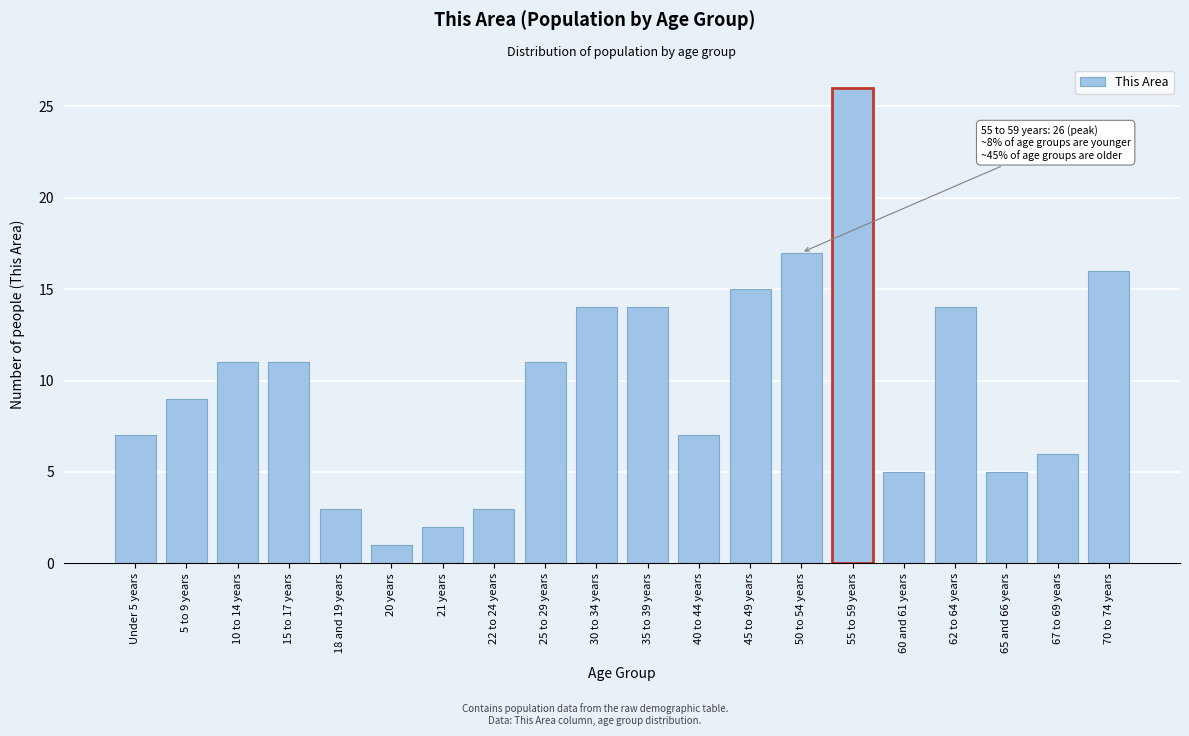

Reading right to left, list all the values displayed in this chart.

70 to 74 years=16	67 to 69 years=6	65 and 66 years=5	62 to 64 years=14	60 and 61 years=5	55 to 59 years=26	50 to 54 years=17	45 to 49 years=15	40 to 44 years=7	35 to 39 years=14	30 to 34 years=14	25 to 29 years=11	22 to 24 years=3	21 years=2	20 years=1	18 and 19 years=3	15 to 17 years=11	10 to 14 years=11	5 to 9 years=9	Under 5 years=7